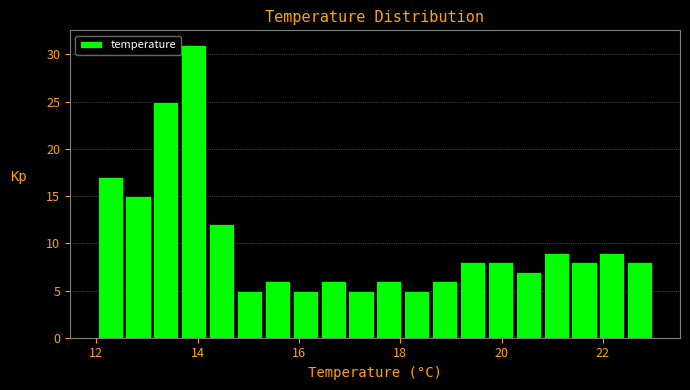

Around what value on the x-axis is the tallest bar? Give the approximate position of its centre, as read against the axis.

14.0